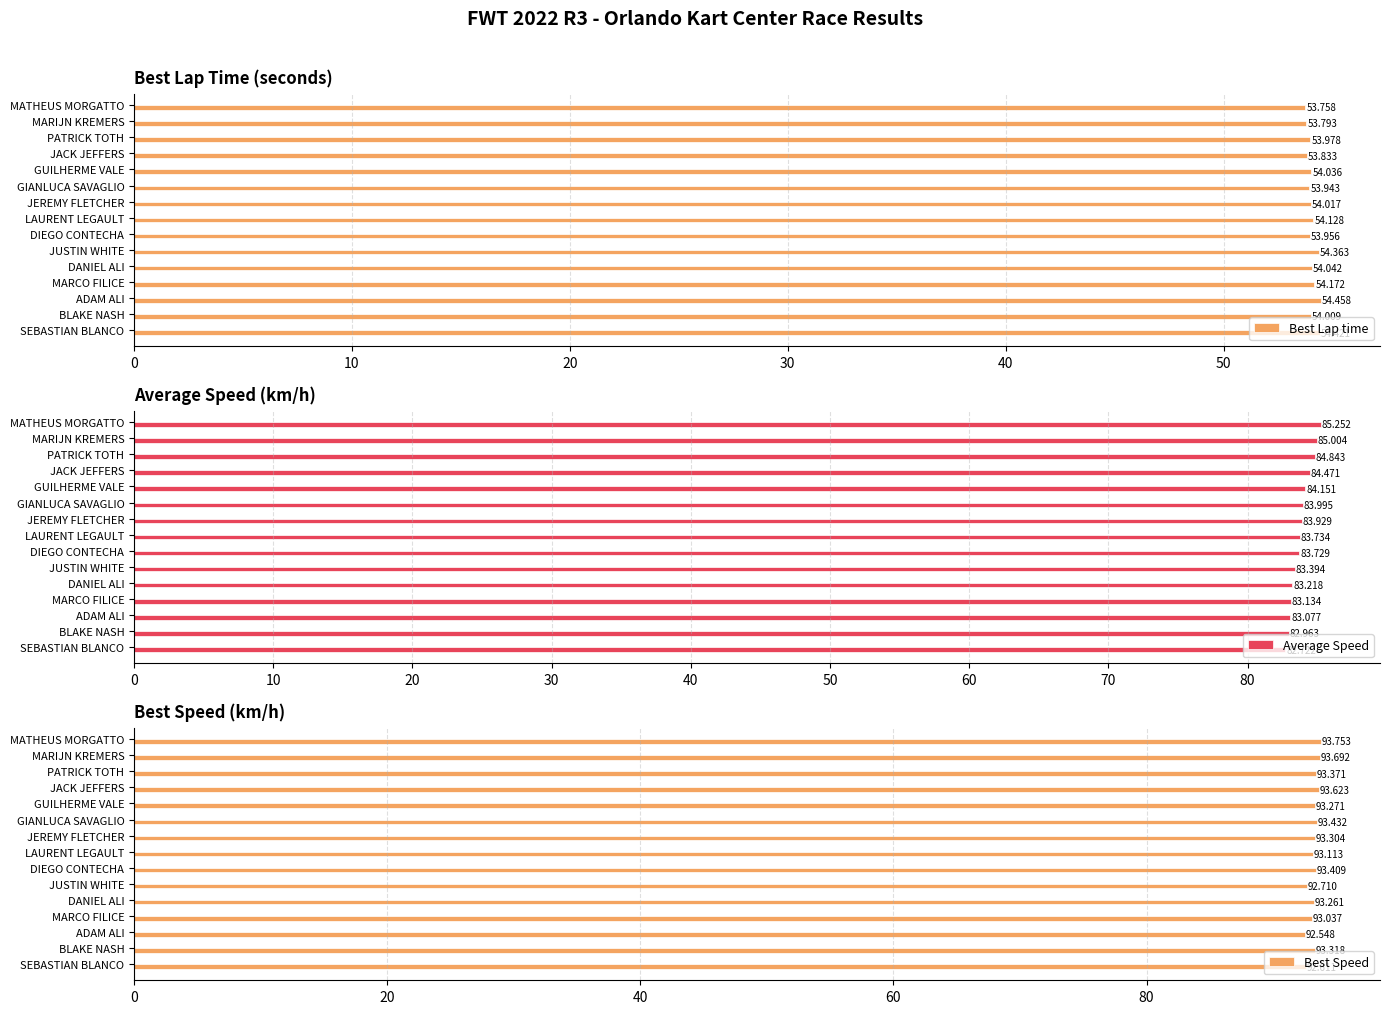

What is the sum of all Best Lap time values?

810.9